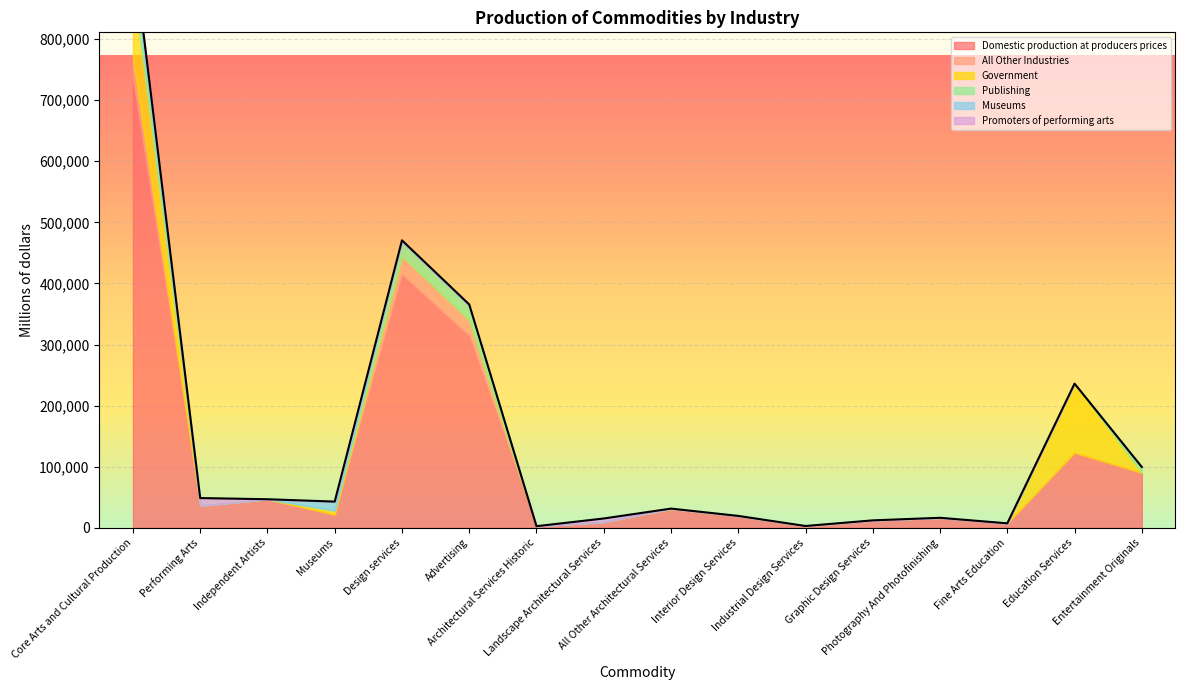

What position from the left is Education Services?

15